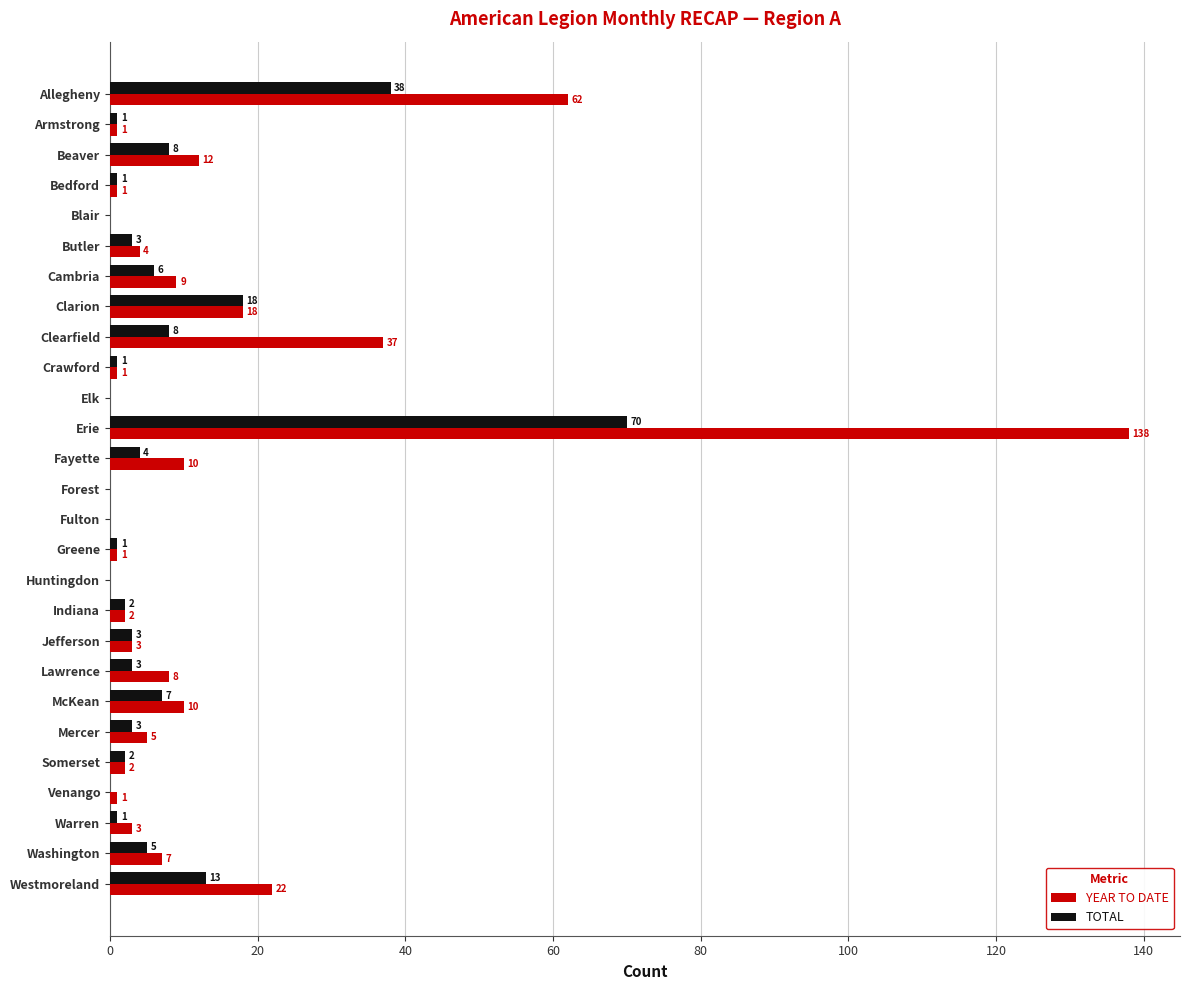

Is it true that TOTAL equals 0 at Fulton?

True